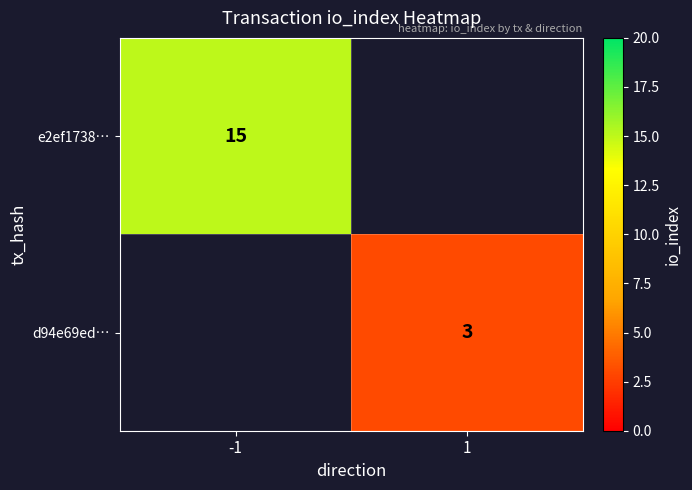

Is it true that d94e69ed… equals 3 at 1?

True